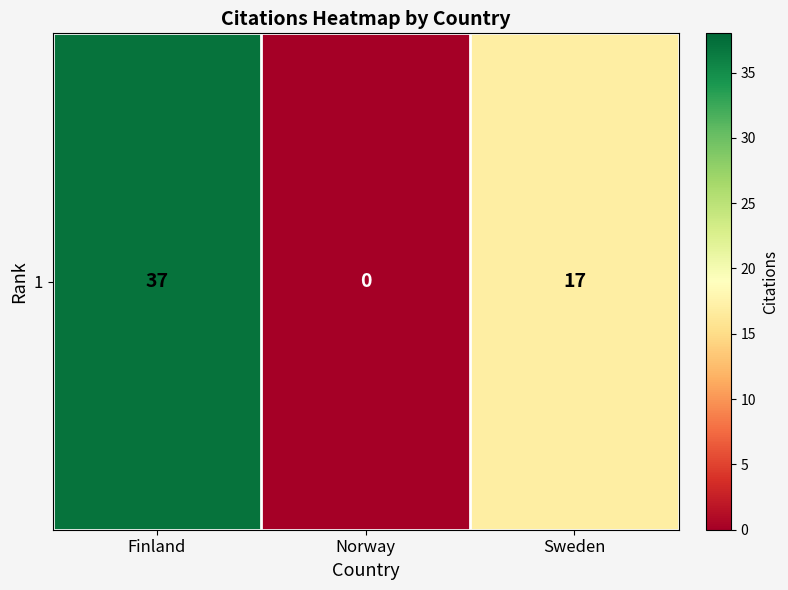

What is the average value?

18